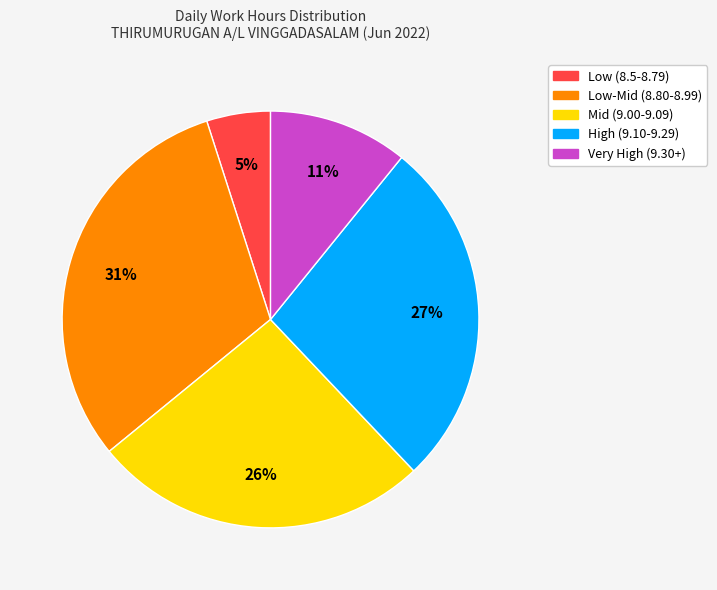

To the nearest percent, what is the difference between the largest and smallest slice percentages?

26%